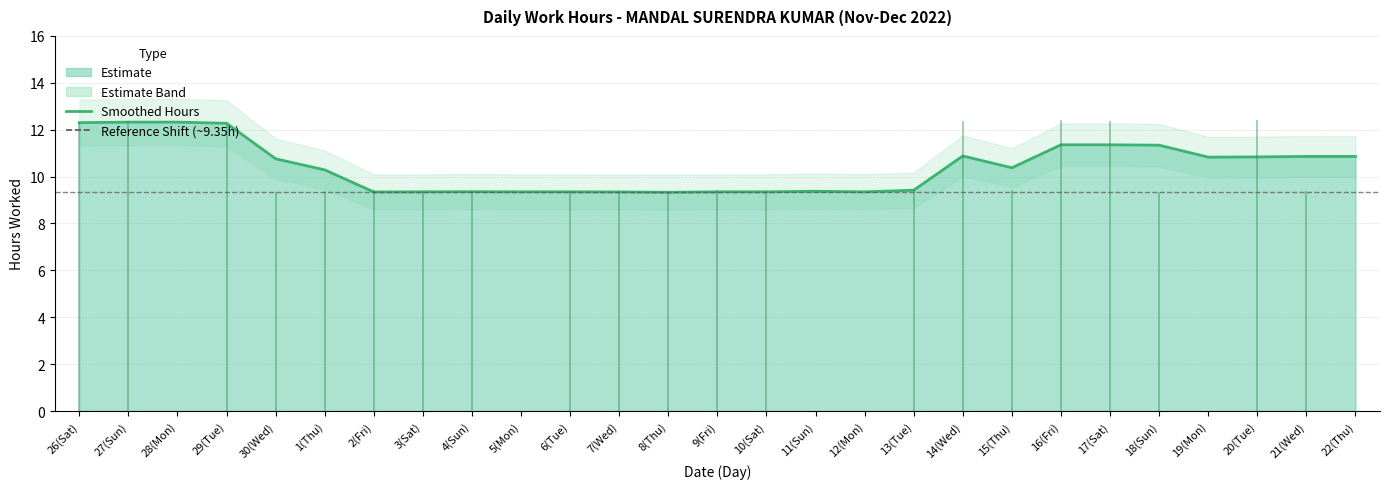

How many categories are shown in the chart?

27